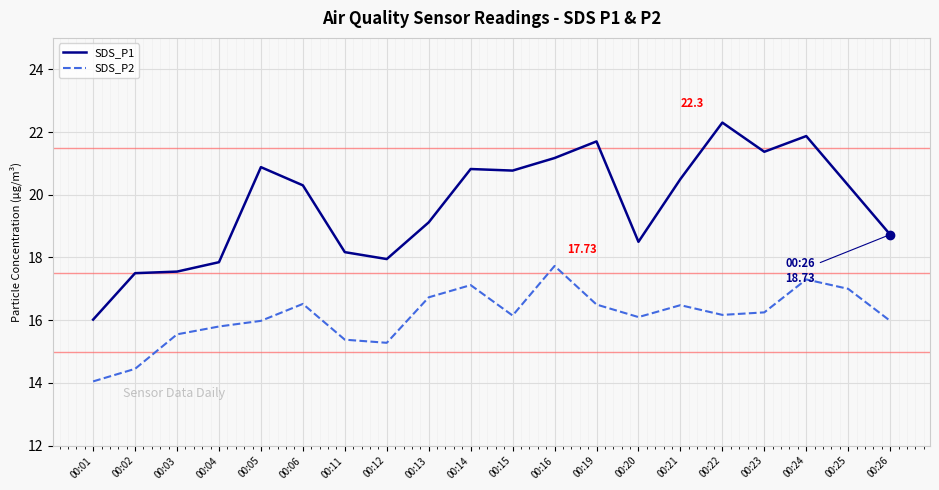

Which series changed the most between 00:13 and 00:24?

SDS_P1